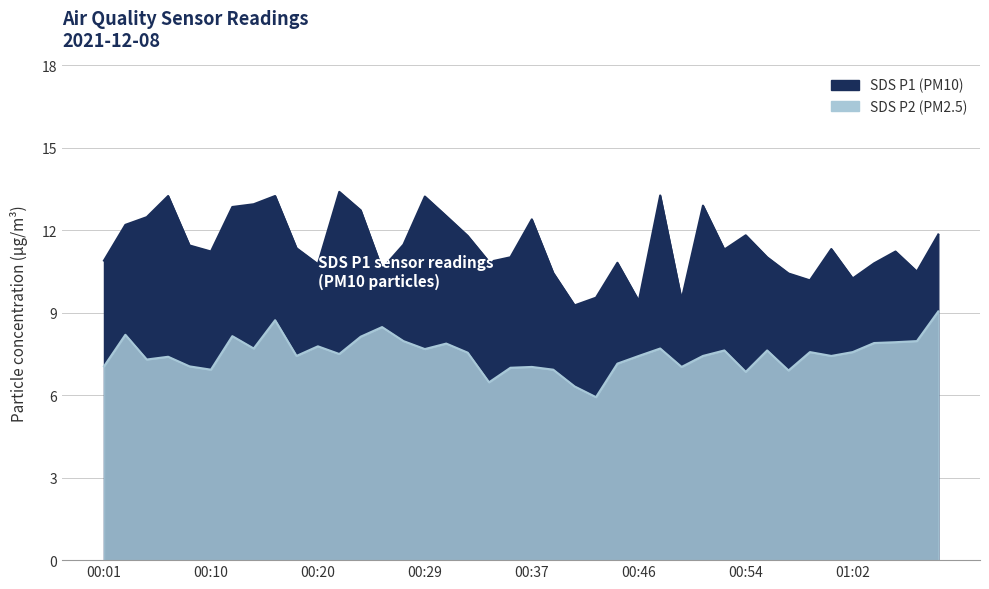

How many interior local valleys does the SDS_P2 series have?

12